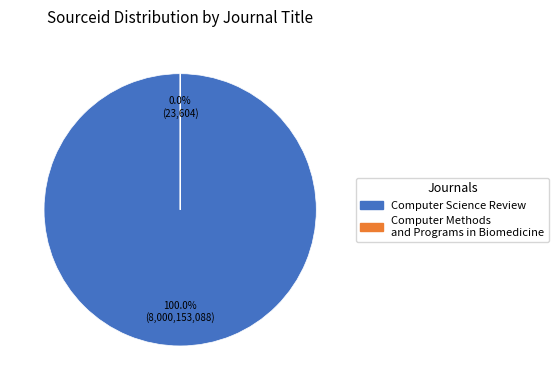

To the nearest percent, what is the average slice percentage?

50%